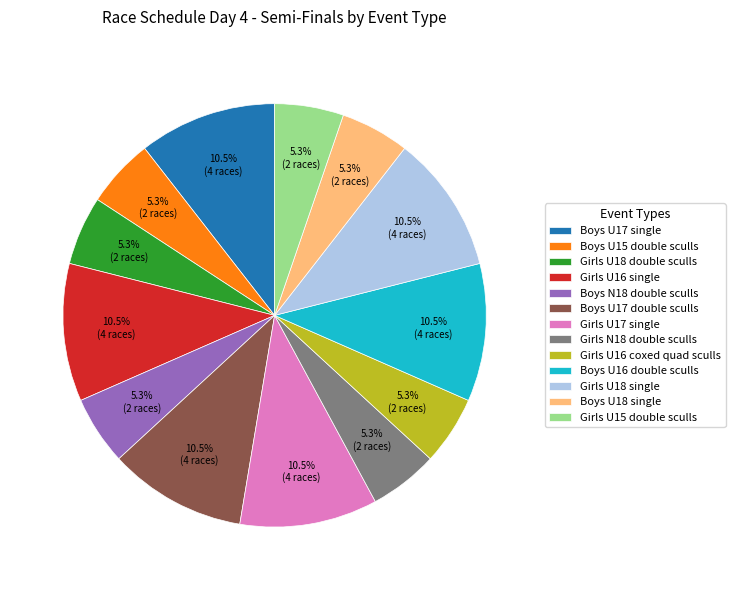

What is the ratio of the value at Boys U15 double sculls to the value at Girls U17 single?

0.5